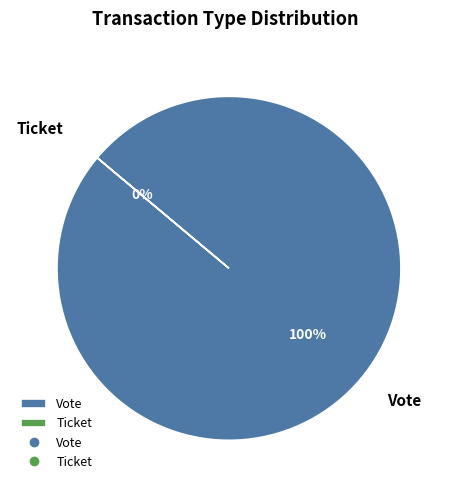

To the nearest percent, what portion does Vote represent?

100%